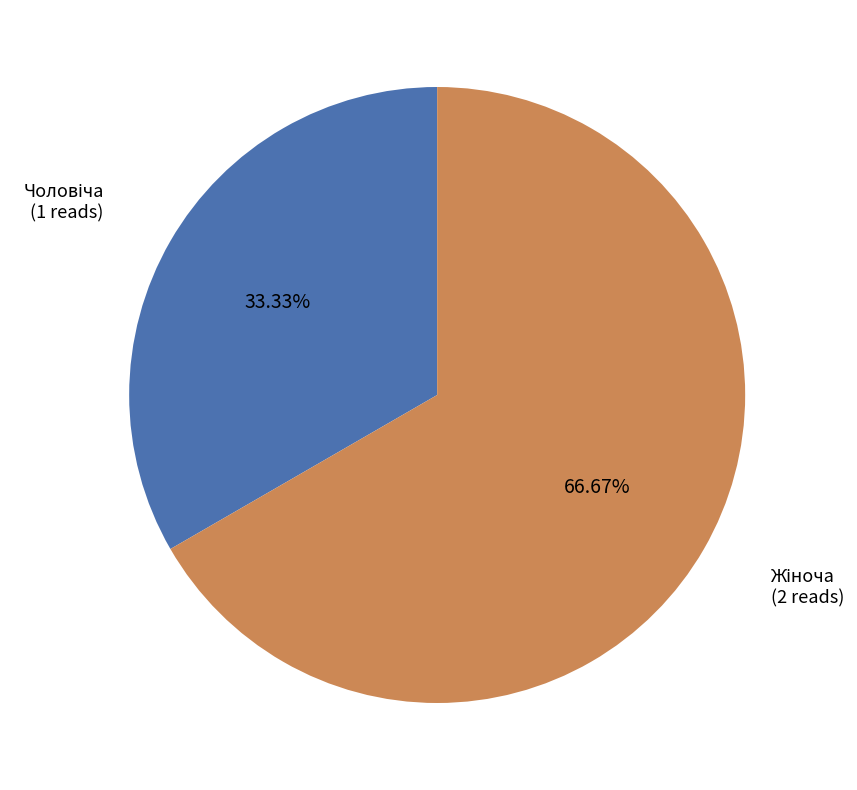

Is there a majority slice in this chart?

Yes